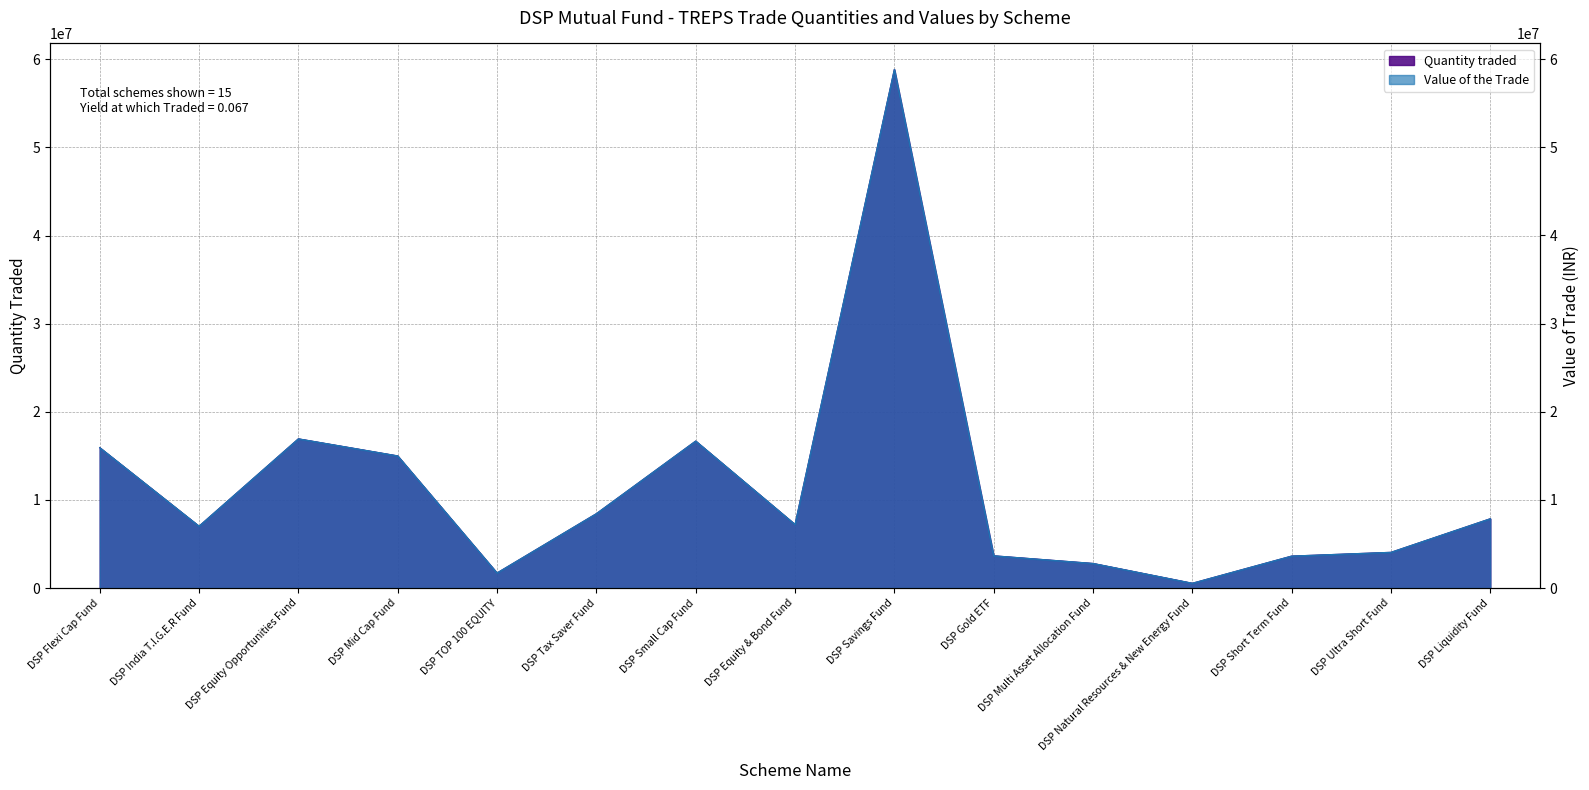

True or false: Value of the Trade and Quantity traded intersect in this chart.

False